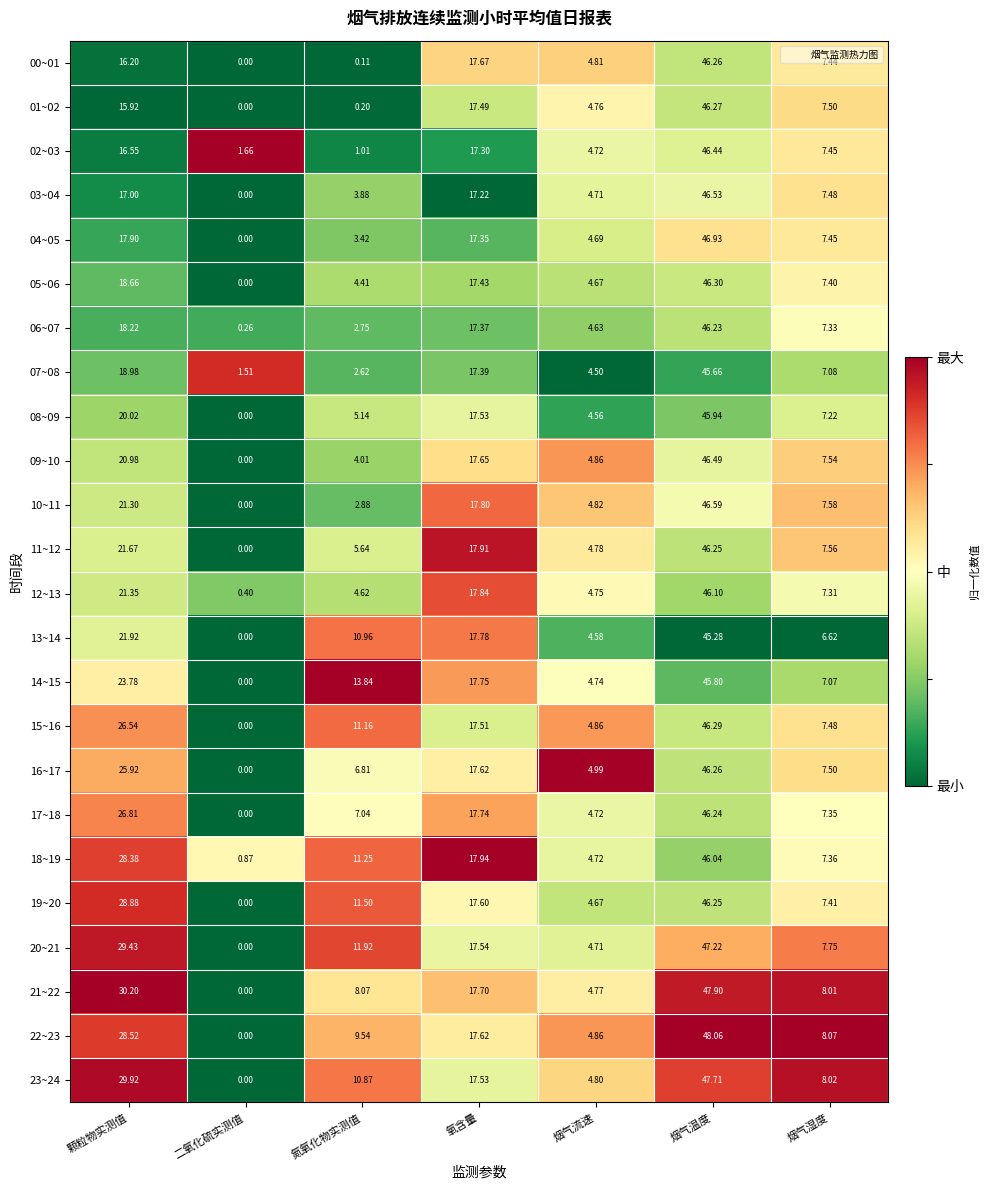

What is the total value across all series at 烟气流速?

113.7